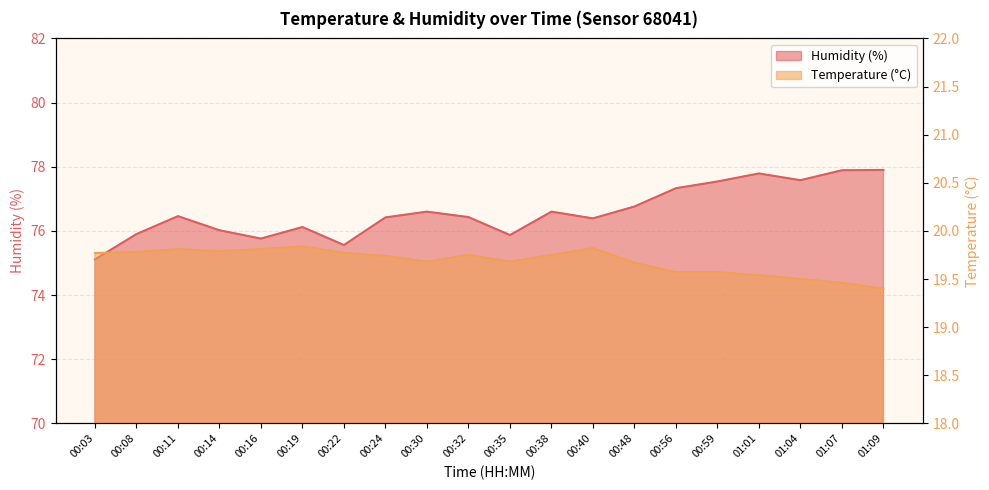

List the series in order of their overall mean, lowest first.

Temperature (°C), Humidity (%)